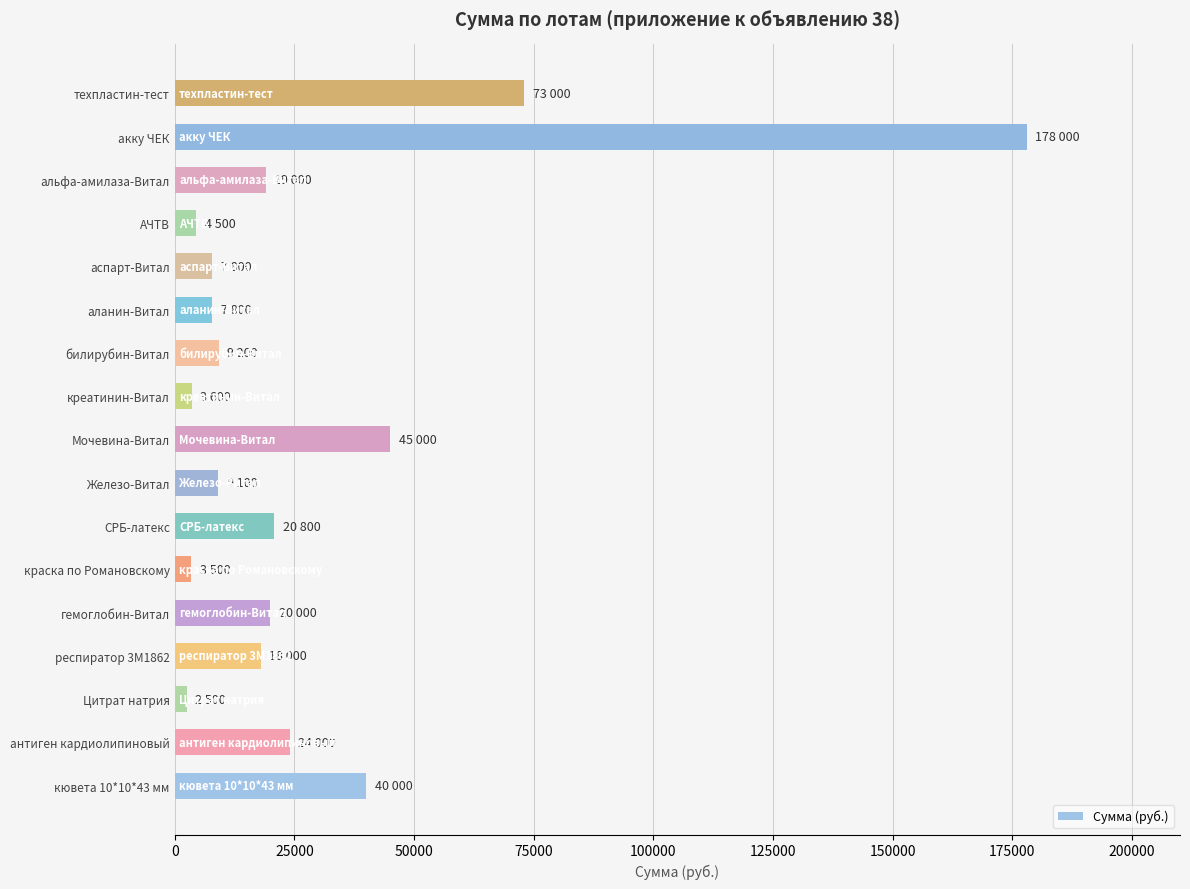

The value at аспарт-Витал is 7800. True or false?

True